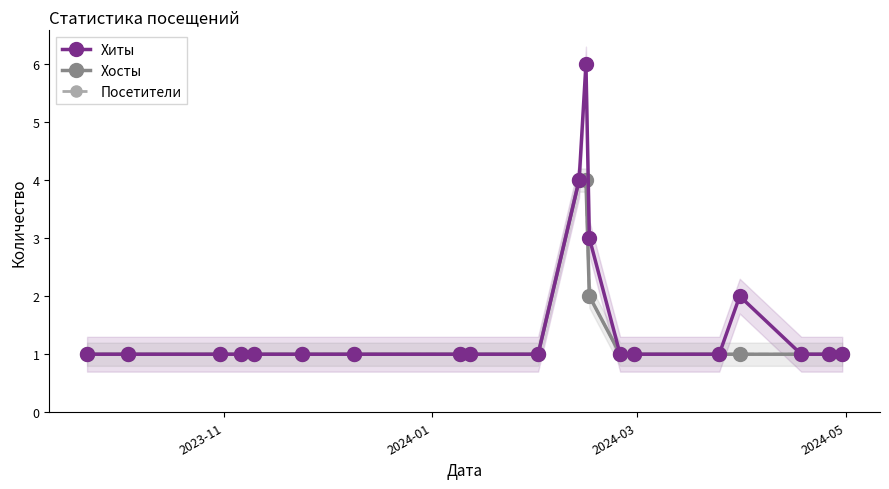

What is the sum of all Хосты values?

27